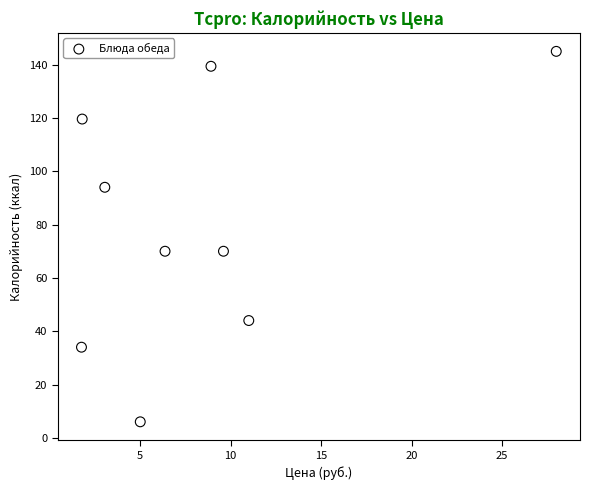

What is the range of Y values (max minus min)?

139.0